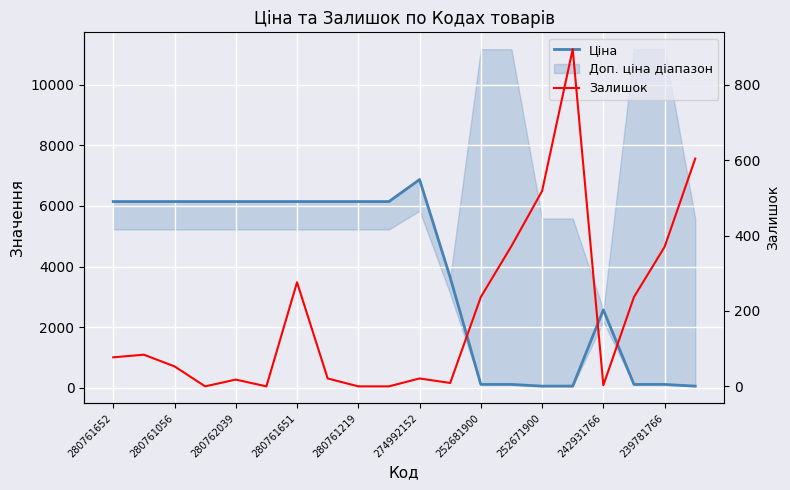

What is the maximum value shown in the chart?

6869.4